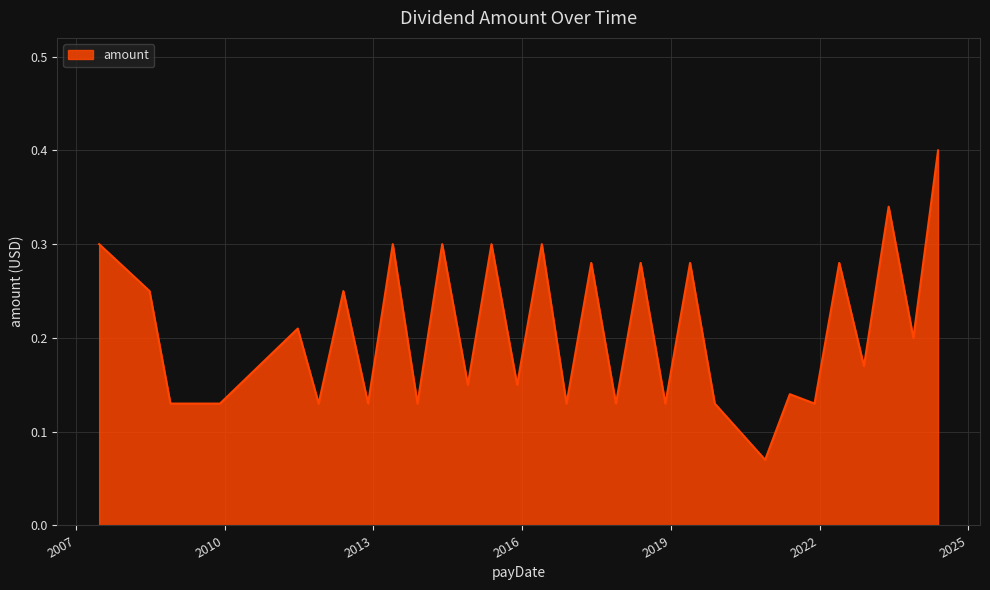

What is the greatest value displayed?

0.4